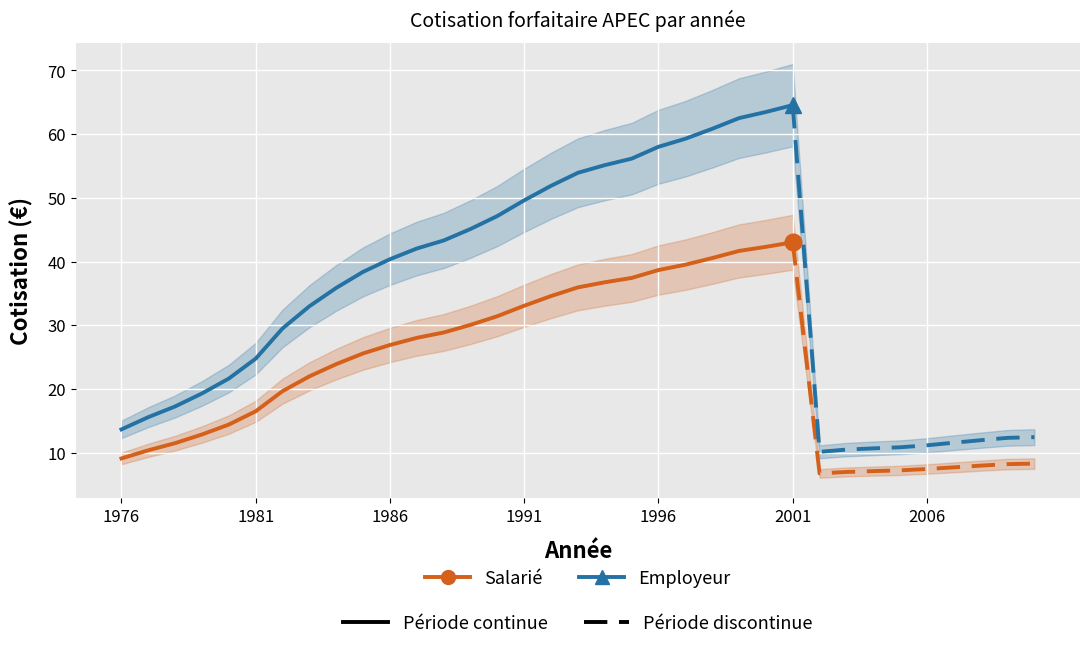

Which series has the largest total across all categories?

Employeur